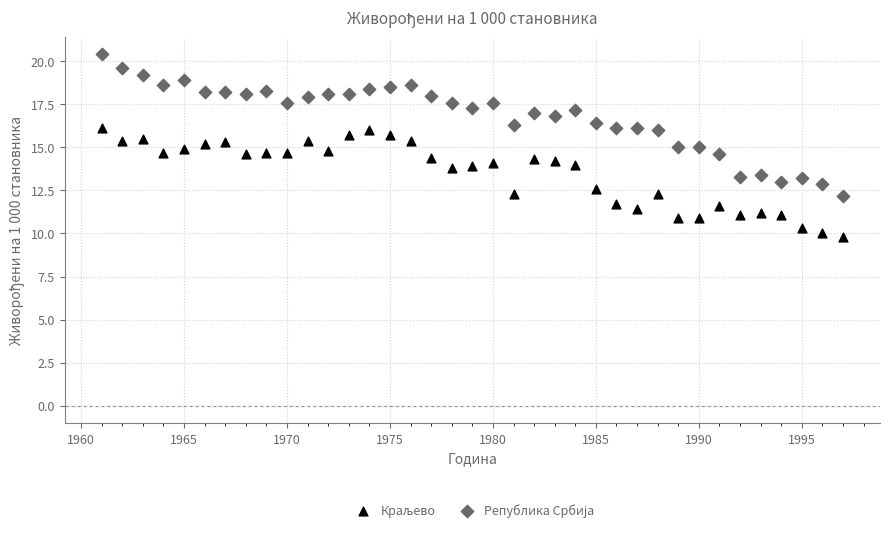

What is the X range (max minus min) for the scatter plot?

36.0